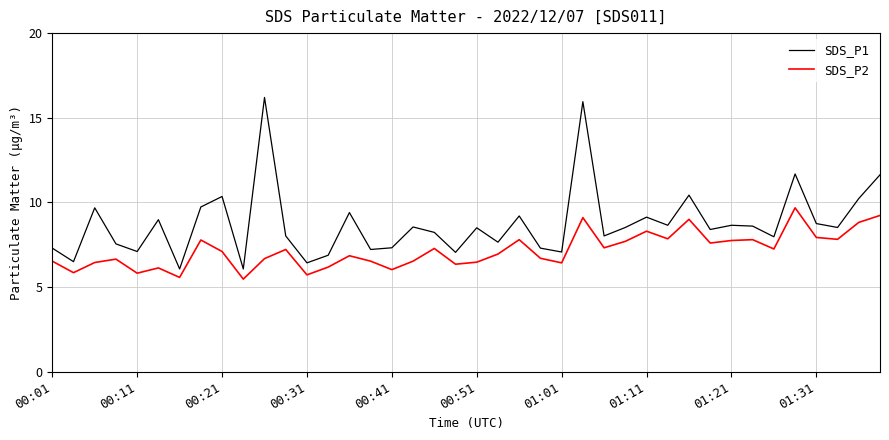

What is the sum of all SDS_P2 values?

286.2